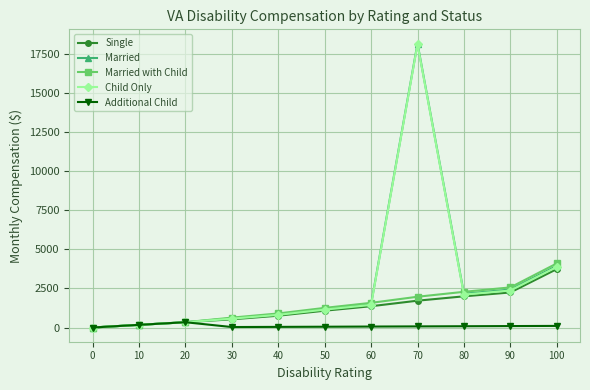

At which category is the sum across all series the highest?

70